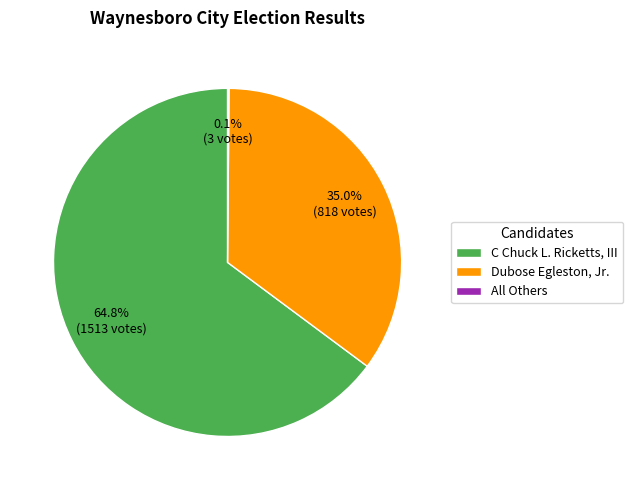

Which slice represents more than half of the pie?

C Chuck L. Ricketts, III